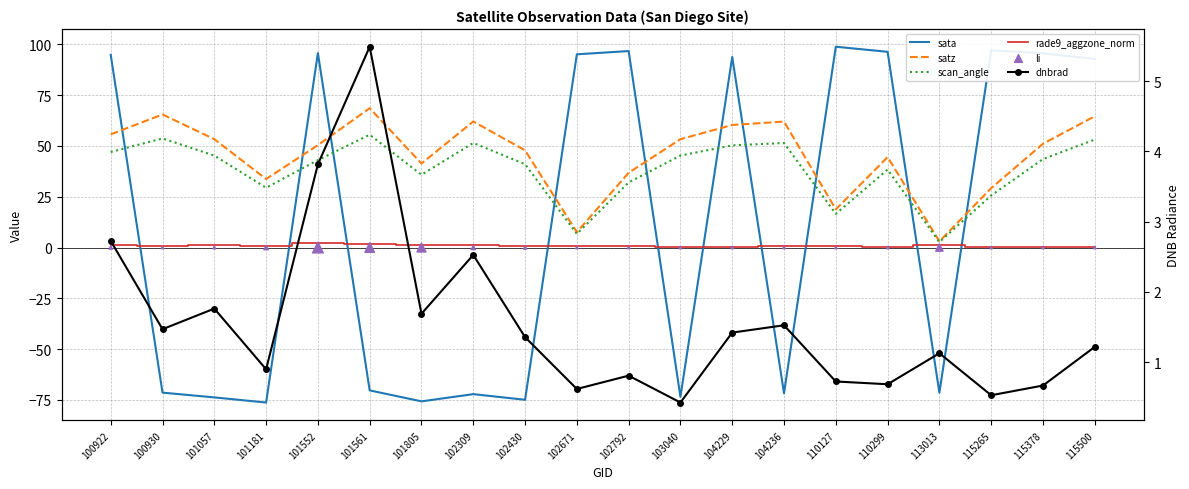

Which series reaches the maximum Y coordinate?

sata